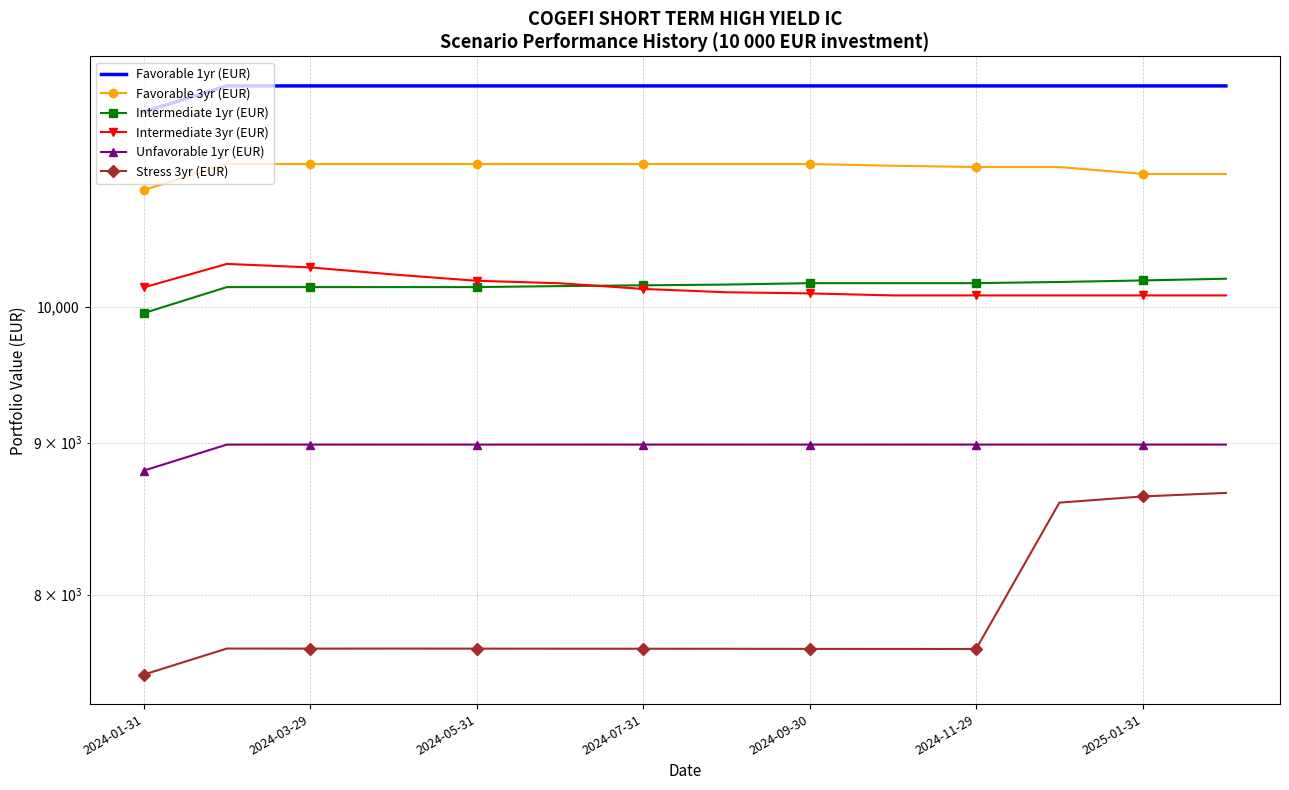

True or false: Favorable 1yr (EUR) has a value of 11868.8 at 2024-03-29.

True